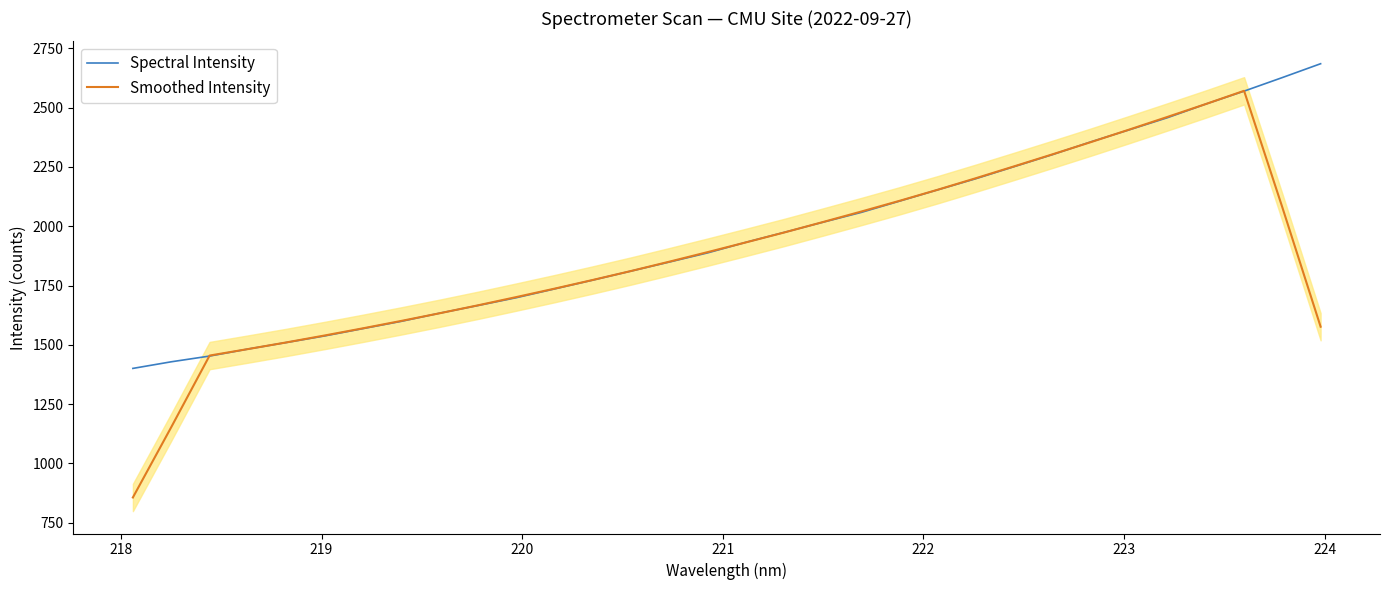

What is the maximum value for Spectral Intensity?

2685.5